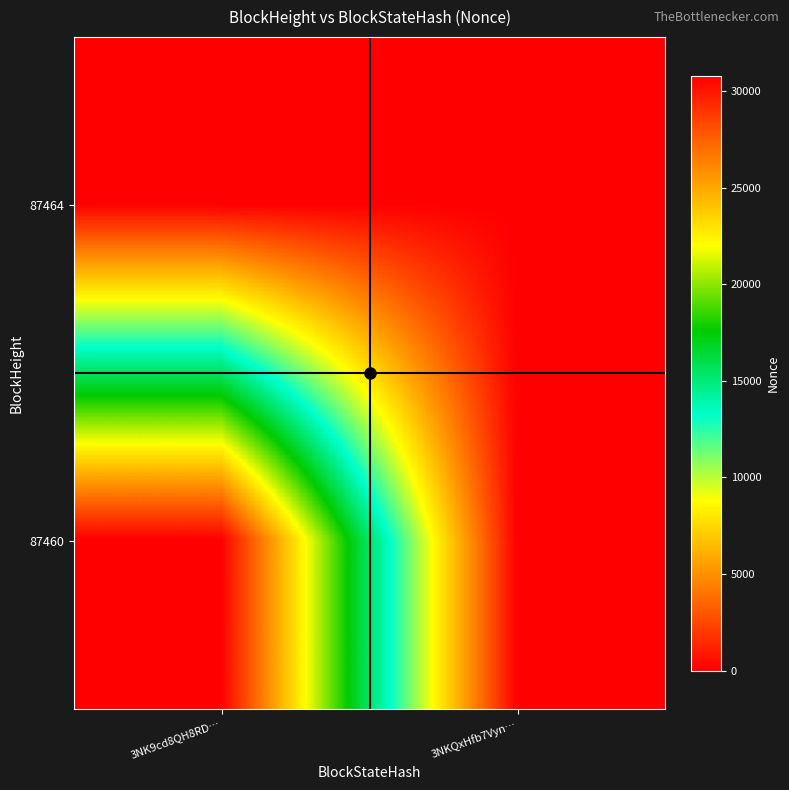

Rank the series by their maximum value, from lowest to highest.

87464, 87460